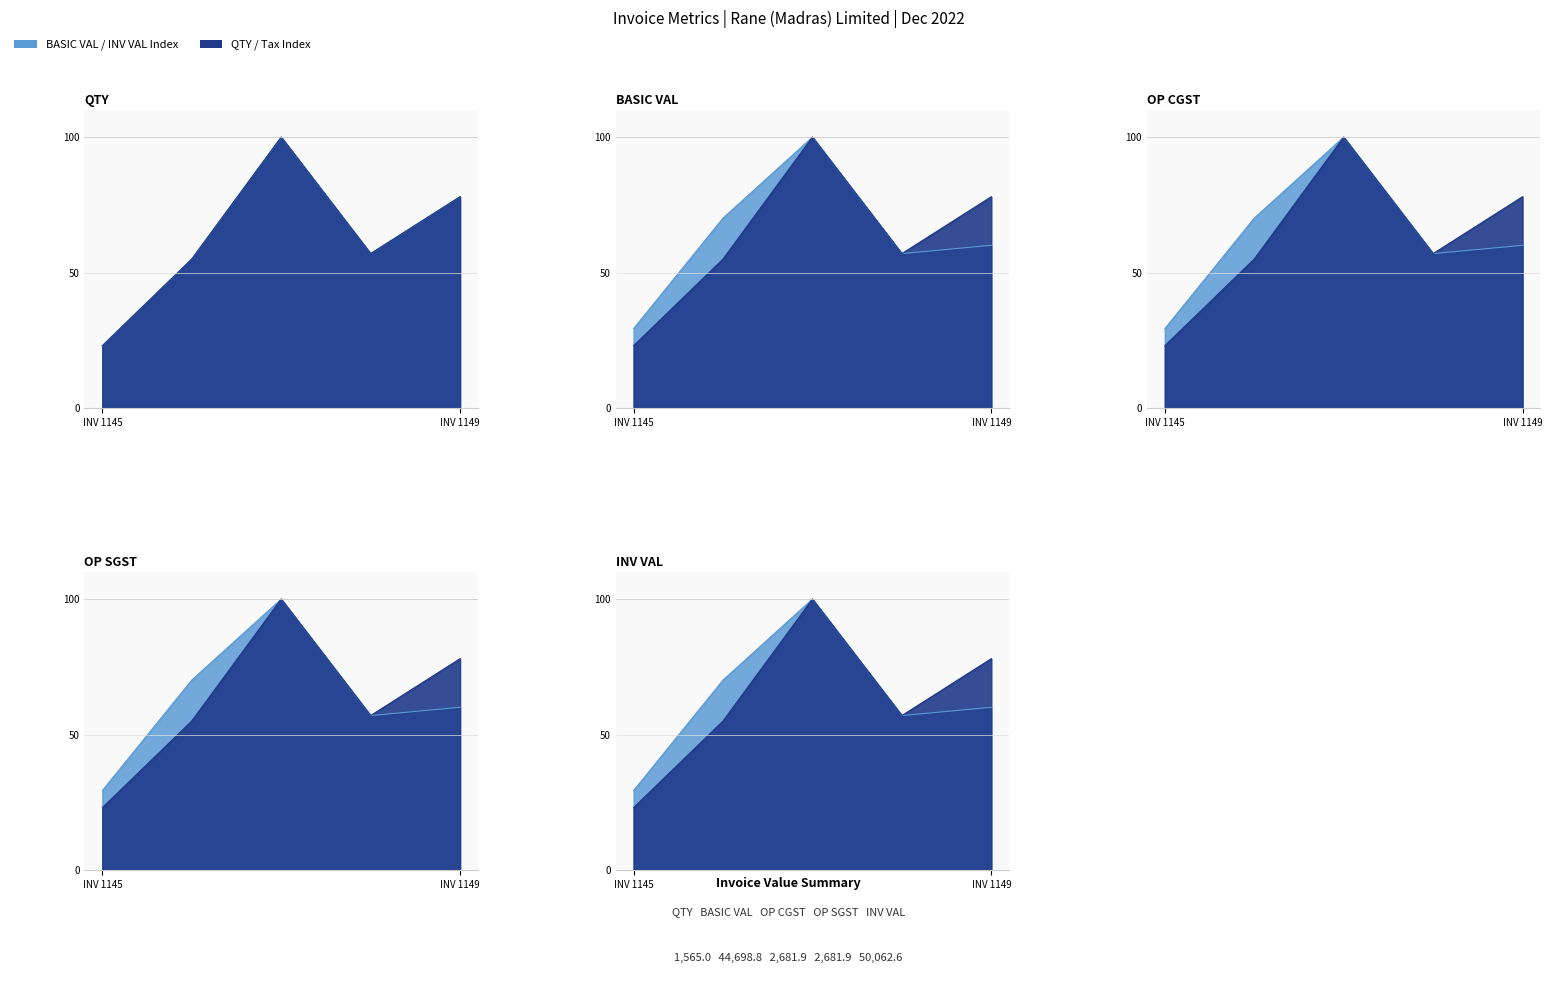

How many lines are shown in the chart?

5